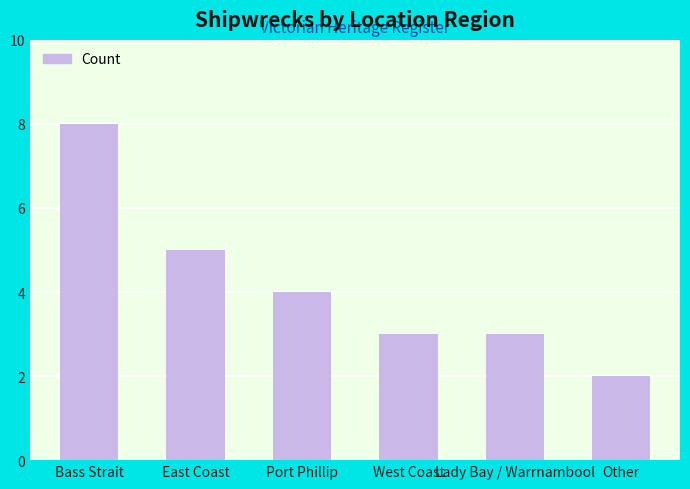

What is the average value?

4